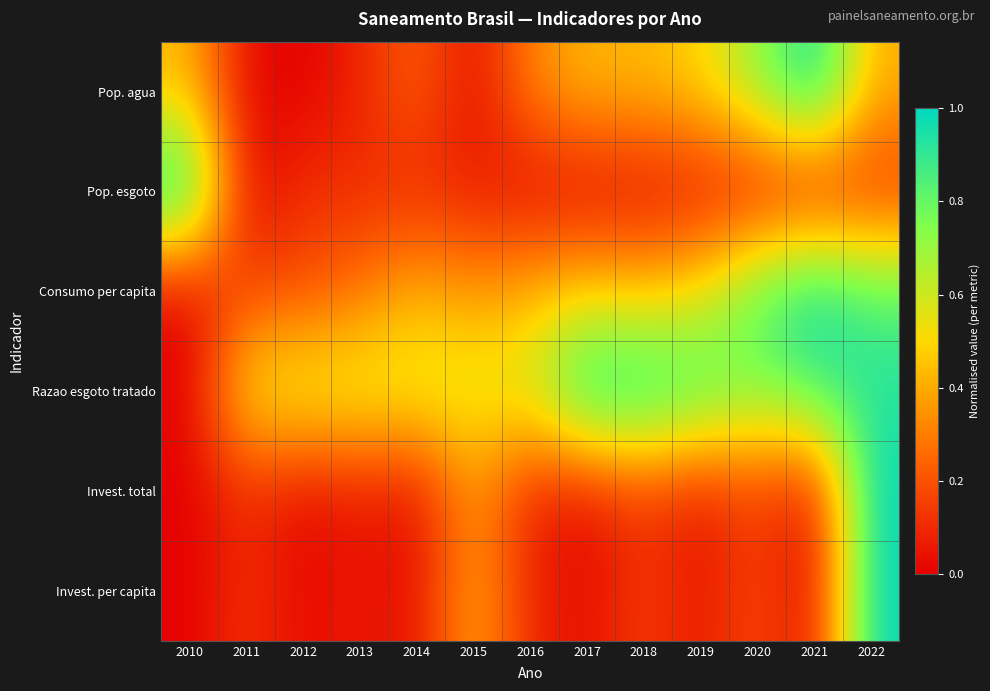

Between 2016 and 2017, which series saw the biggest shift?

Razao esgoto tratado